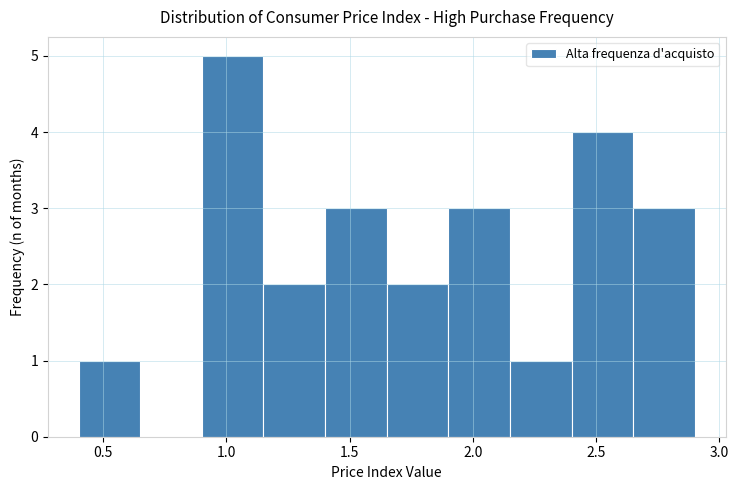

Reading left to right, list every bar in this chart as the range it spans on the x-axis followed by its height. The values are not printed on the chart, so give them approximately, as read against the axis.

0.40 to 0.65: 1
0.65 to 0.90: 0
0.90 to 1.15: 5
1.15 to 1.40: 2
1.40 to 1.65: 3
1.65 to 1.90: 2
1.90 to 2.15: 3
2.15 to 2.40: 1
2.40 to 2.65: 4
2.65 to 2.90: 3